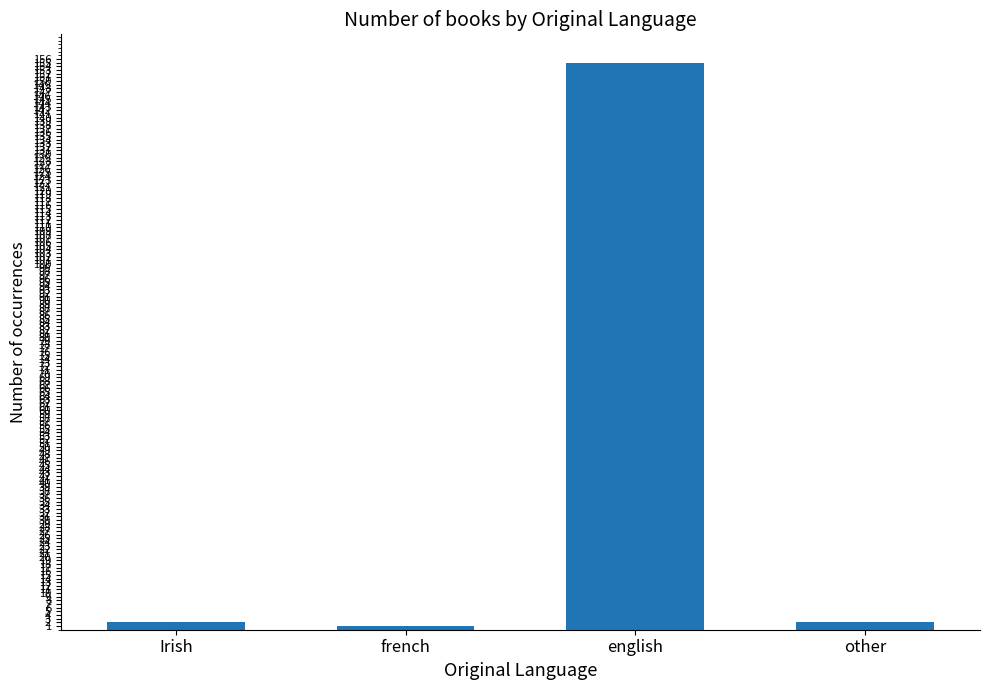

What is the value of the 1st bar from the left?

2